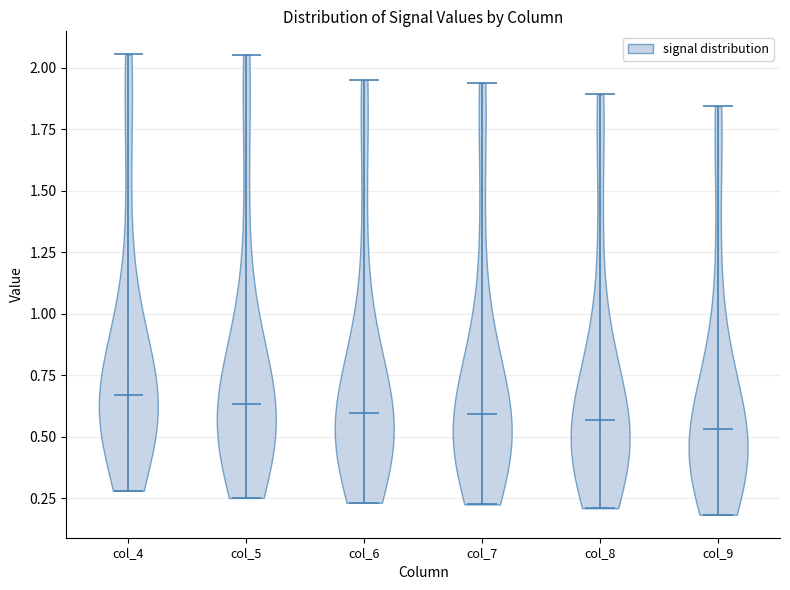

Reading left to right, read every violin against the y-axis: where its median line is, and the lowest and highest points it reaches. The values are not printed on the chart, so give them approximately, as read against the axis.

col_4: median line 0.65, lowest point 0.30, highest point 2.05
col_5: median line 0.65, lowest point 0.25, highest point 2.05
col_6: median line 0.60, lowest point 0.25, highest point 1.95
col_7: median line 0.60, lowest point 0.20, highest point 1.95
col_8: median line 0.55, lowest point 0.20, highest point 1.90
col_9: median line 0.55, lowest point 0.20, highest point 1.85